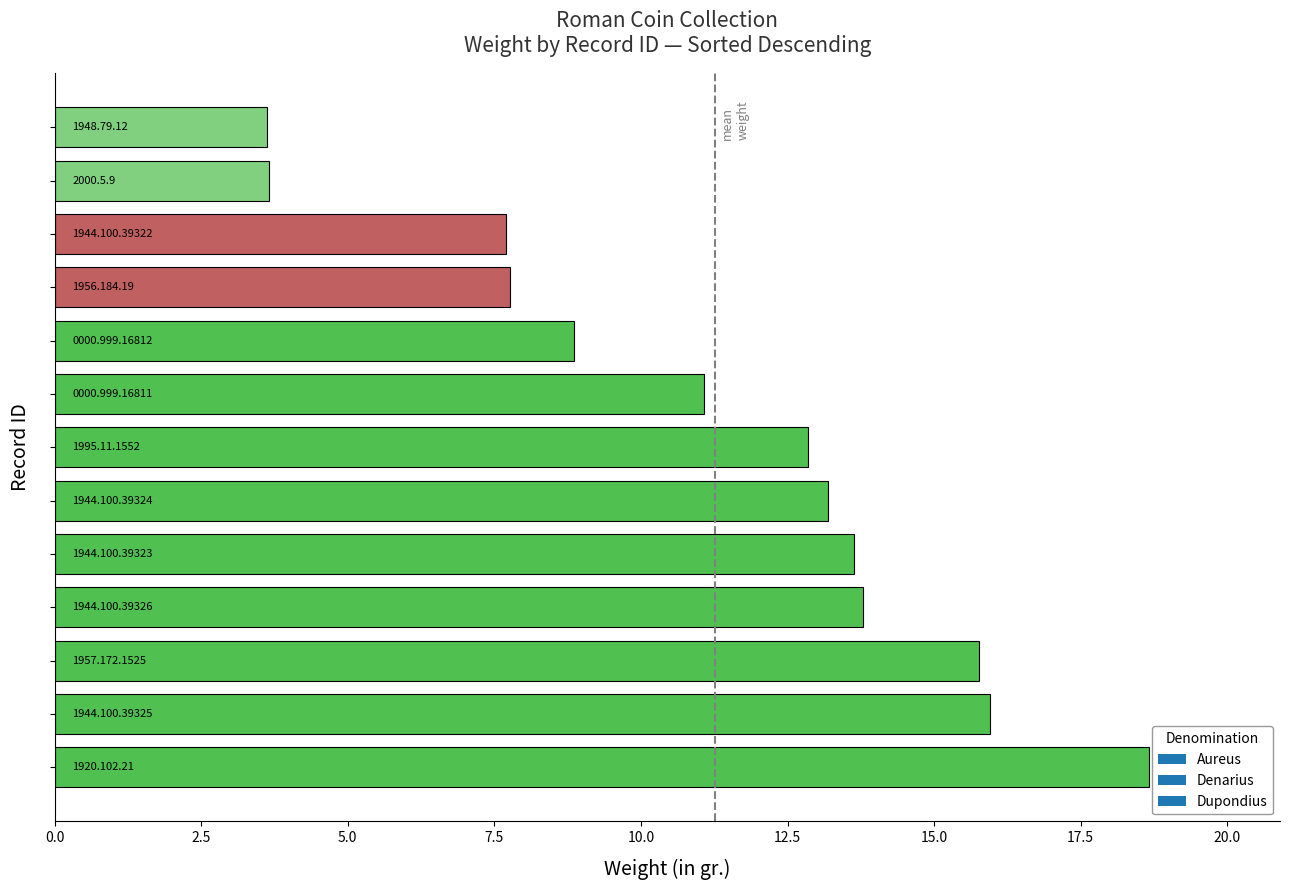

What is the maximum value shown in the chart?

18.7